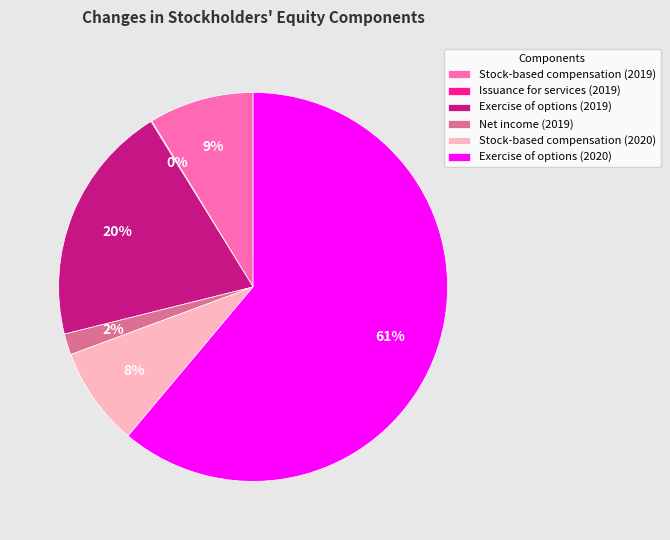

To the nearest percent, what is the combined percentage of Exercise of options (2020) and Exercise of options (2019)?

81%